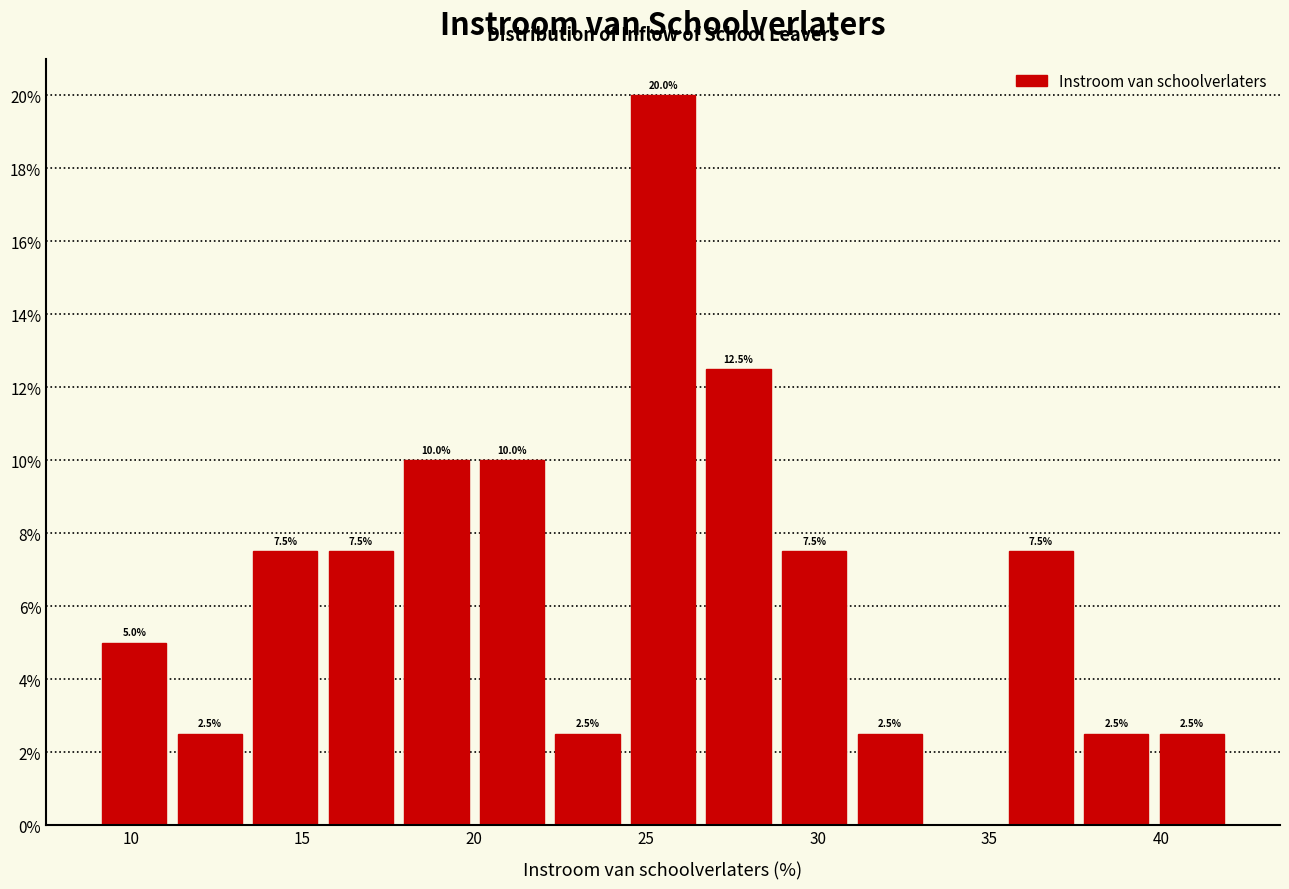

Over which range of the x-axis is the bar tallest?

24.4 to 26.6